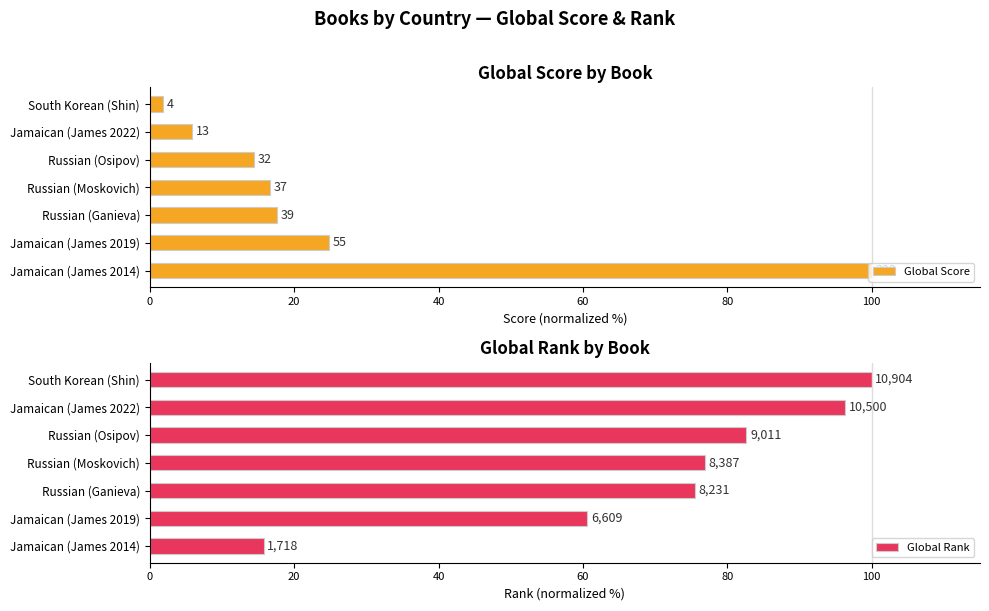

What is the value of the Global Rank bar at the 2nd from the left?

60.6